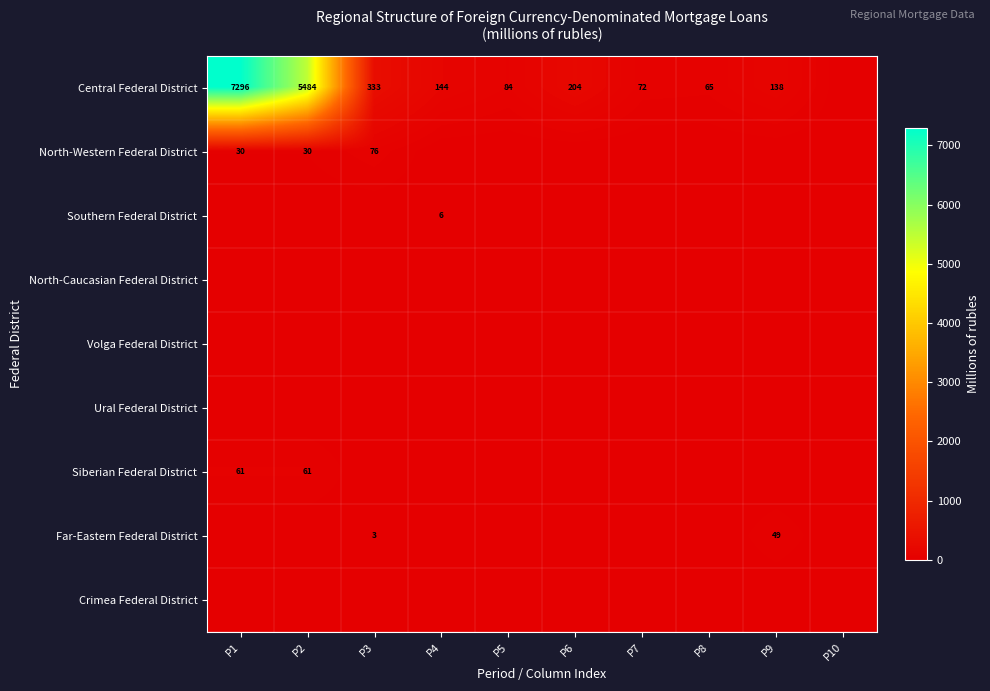

True or false: Siberian Federal District has a value of 61 at P2.

True